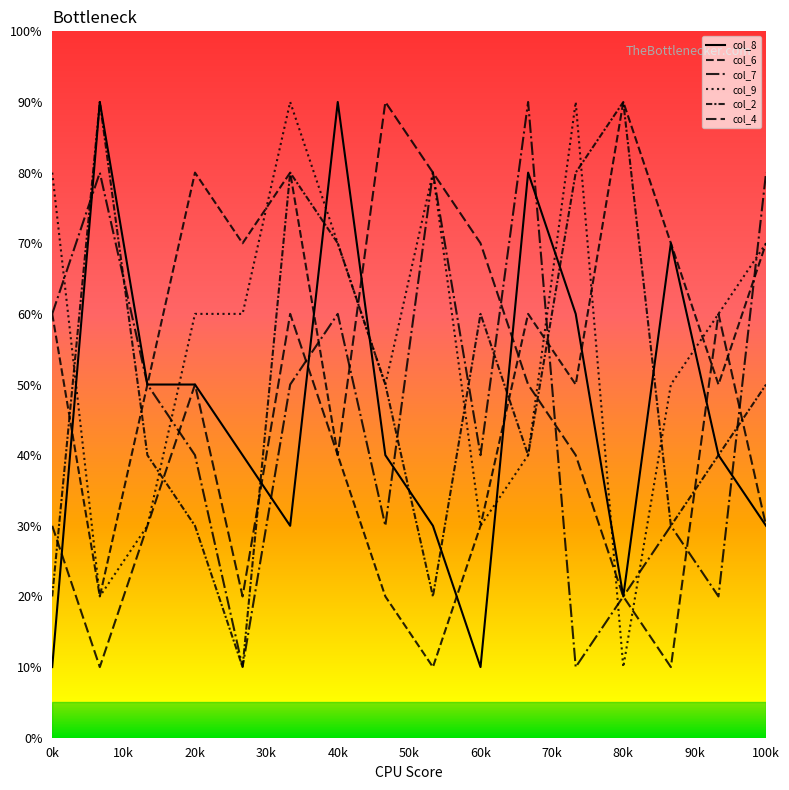

Reading left to right, what are all the values shown in this chart?

col_8: 10	90	50	50	40	30	90	40	30	10	80	60	20	70	40	30
col_6: 60	20	50	80	70	80	40	20	10	30	60	50	90	70	50	70
col_7: 60	80	50	40	10	50	60	30	80	40	90	10	20	30	20	80
col_9: 80	20	30	60	60	90	70	50	80	30	40	90	10	50	60	70
col_2: 20	90	40	30	10	80	70	50	20	60	40	80	90	30	40	50
col_4: 30	10	30	50	20	60	40	90	80	70	50	40	20	10	60	30